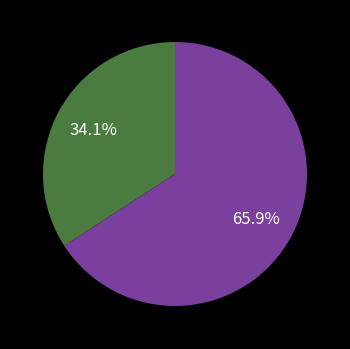

Does any single category account for the majority?

Yes